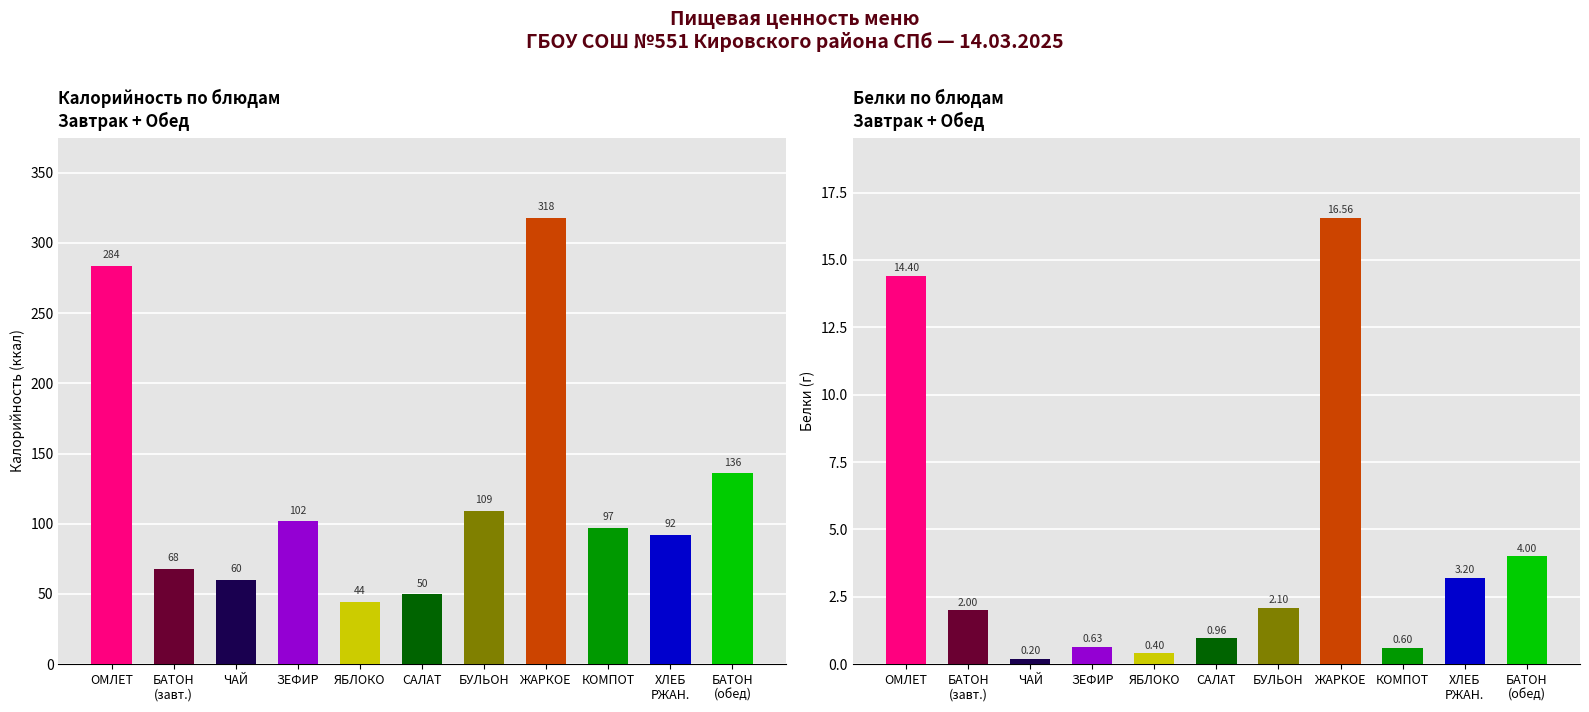

Rank the series by their maximum value, from lowest to highest.

Белки, Калорийность